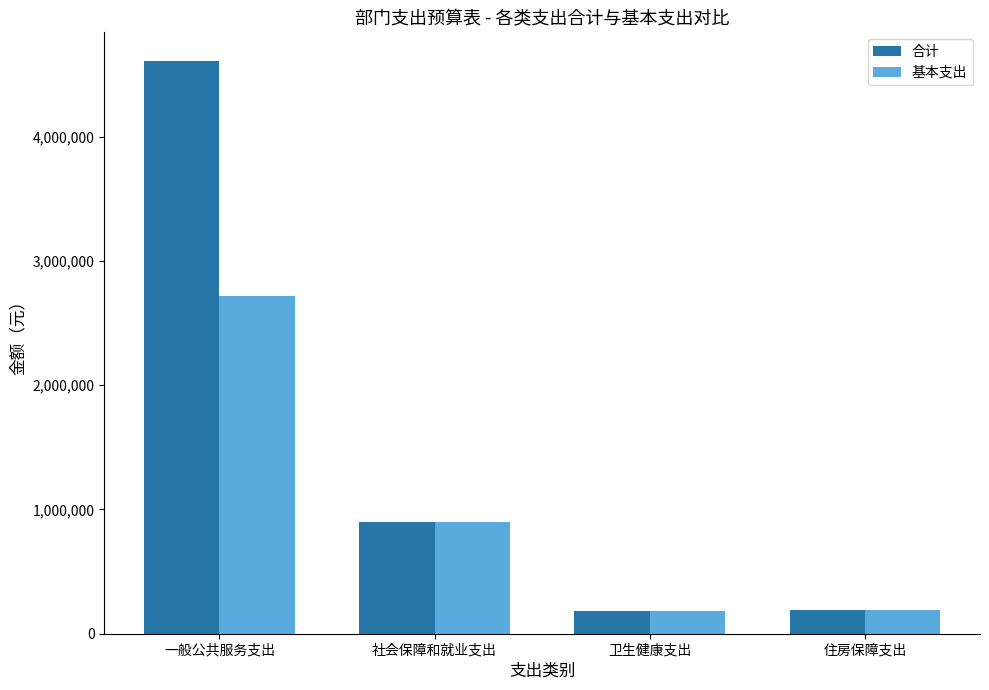

At which label does 合计 reach its peak?

一般公共服务支出